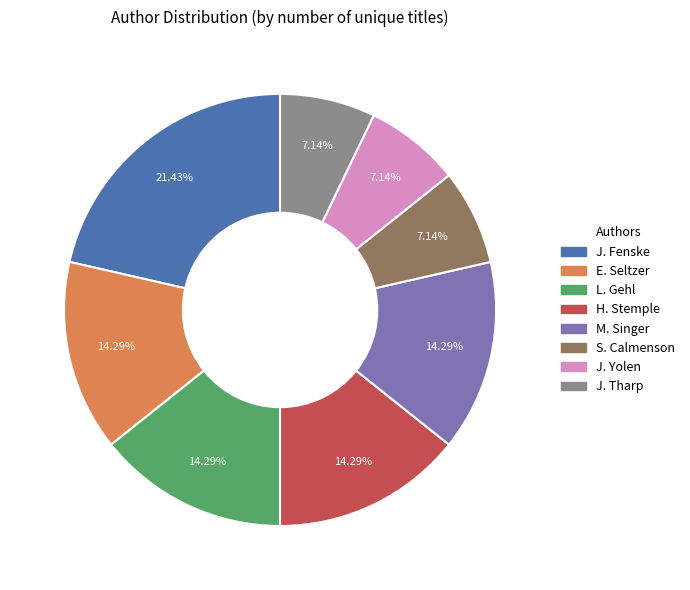

Is there any slice that represents more than half of the pie?

No